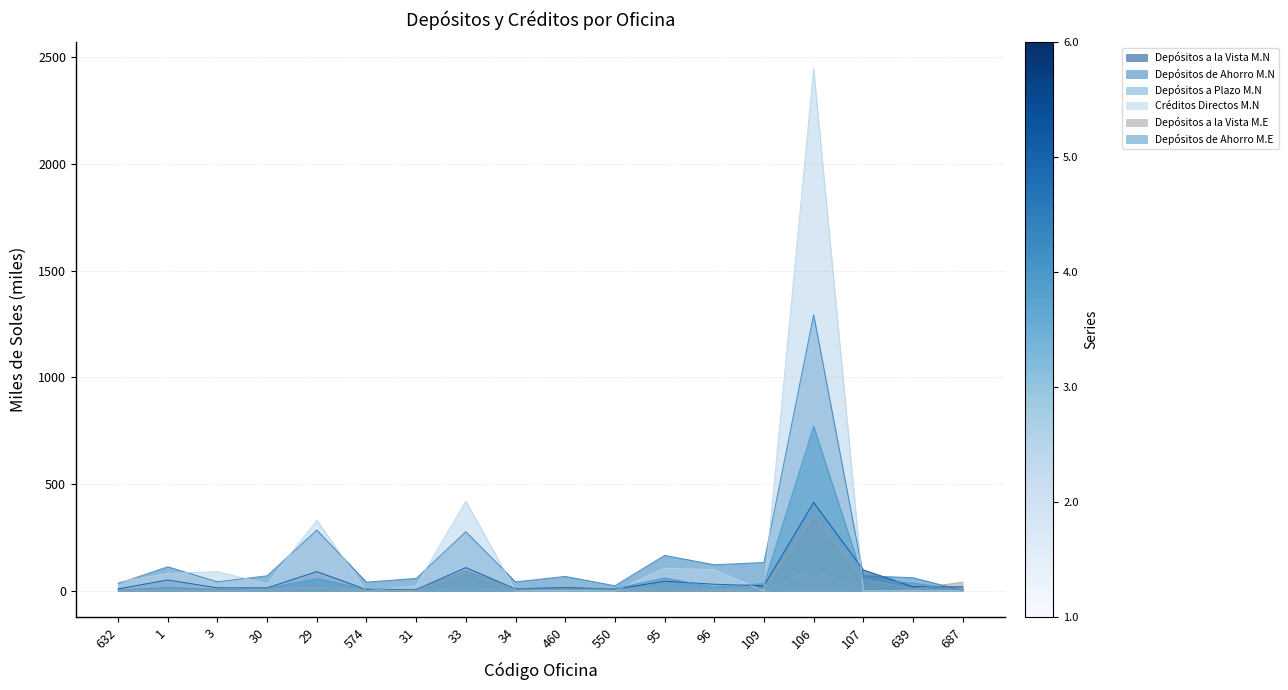

How many lines are shown in the chart?

6